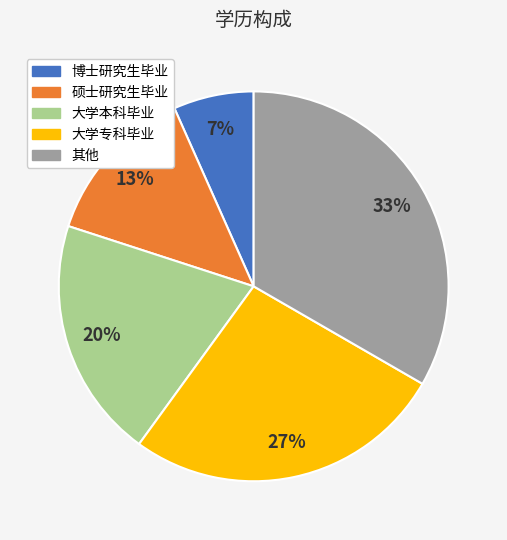

True or false: 大学专科毕业 accounts for 27% of the total.

True